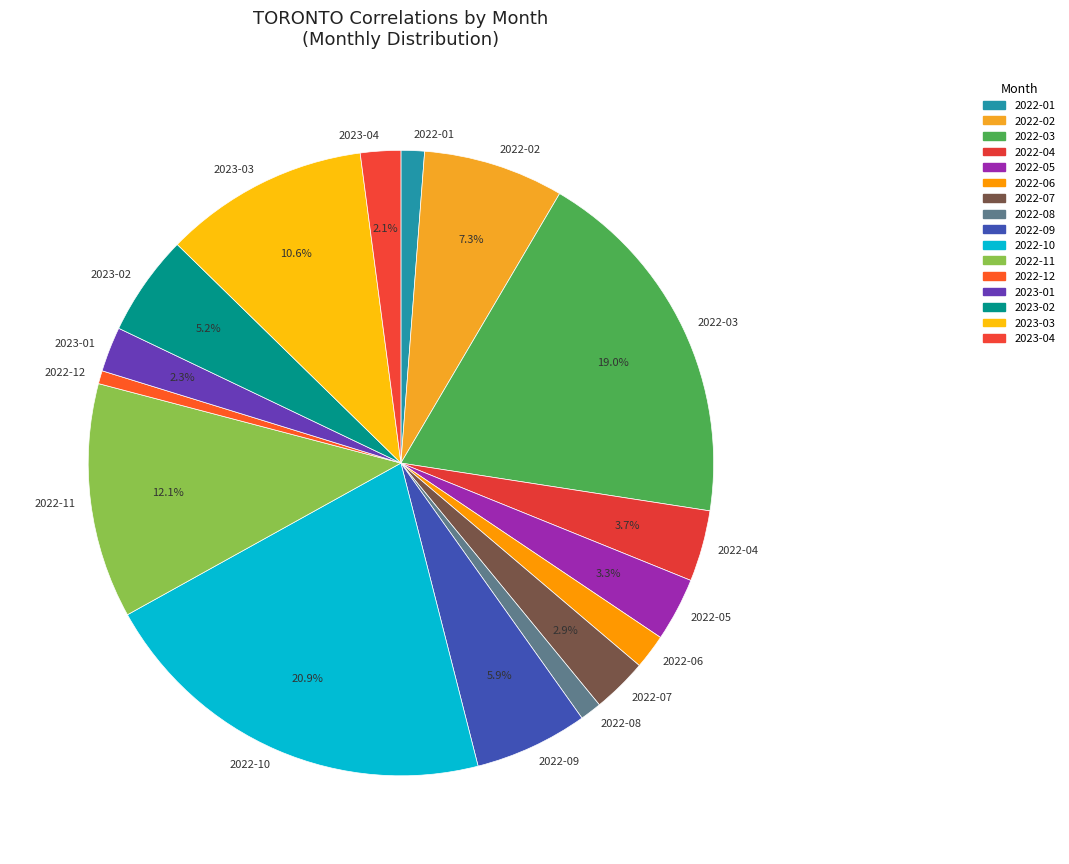

Which category has the biggest portion of the pie?

2022-10